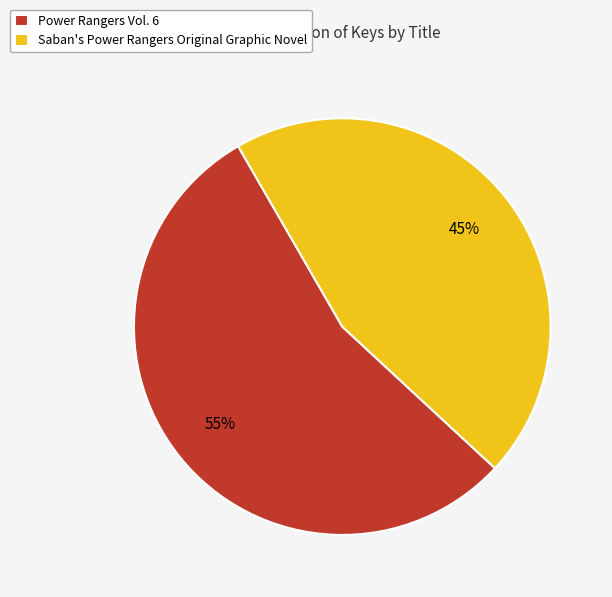

Which slice represents more than half of the pie?

Power Rangers Vol. 6